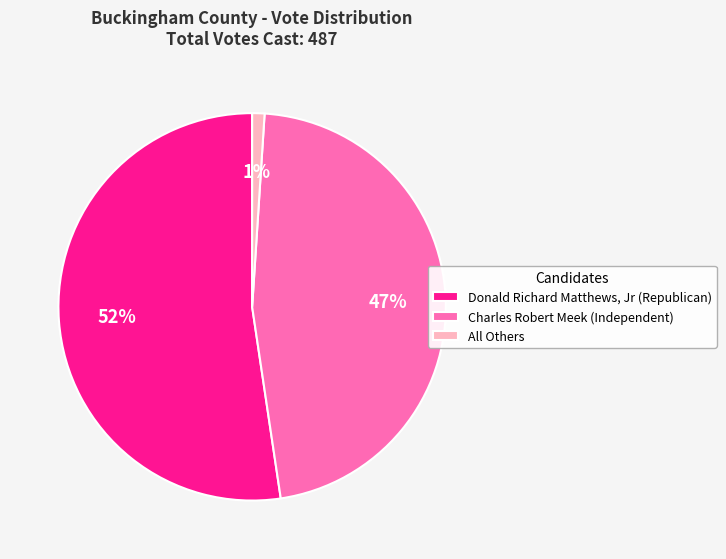

The Donald Richard Matthews, Jr (Republican) slice represents 47% of the pie. True or false?

False